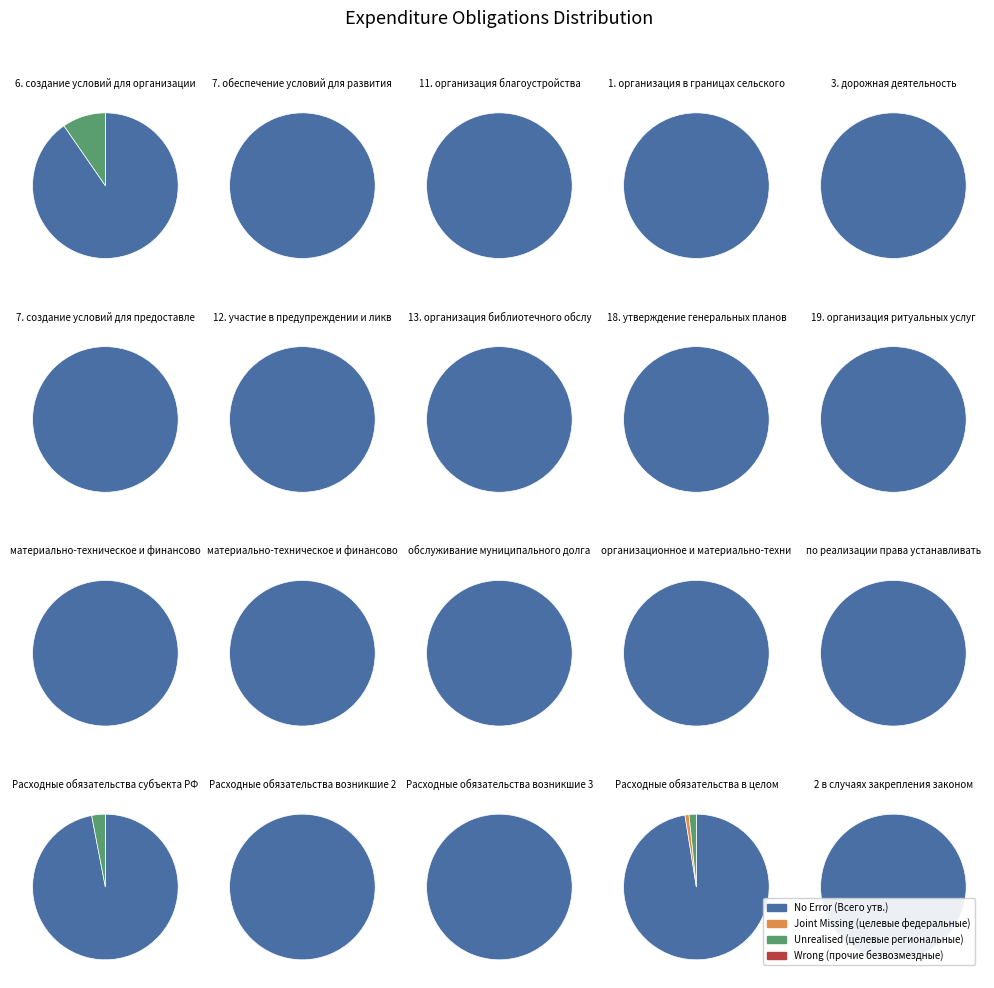

Count the number of slices in the pie.

20